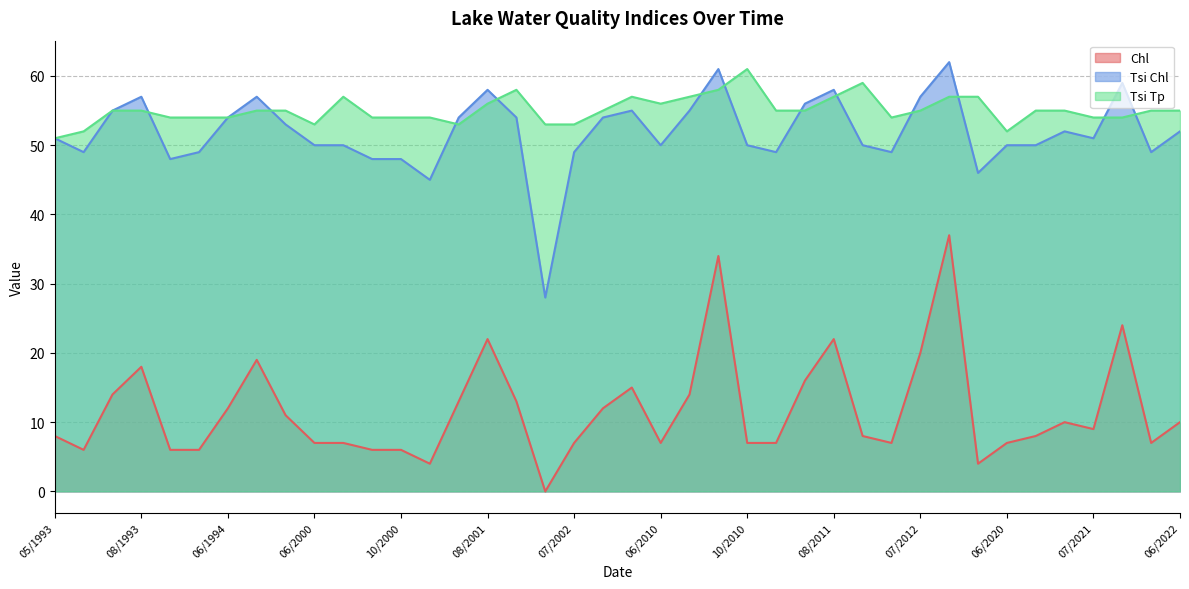

What position from the left is 08/2011?

28